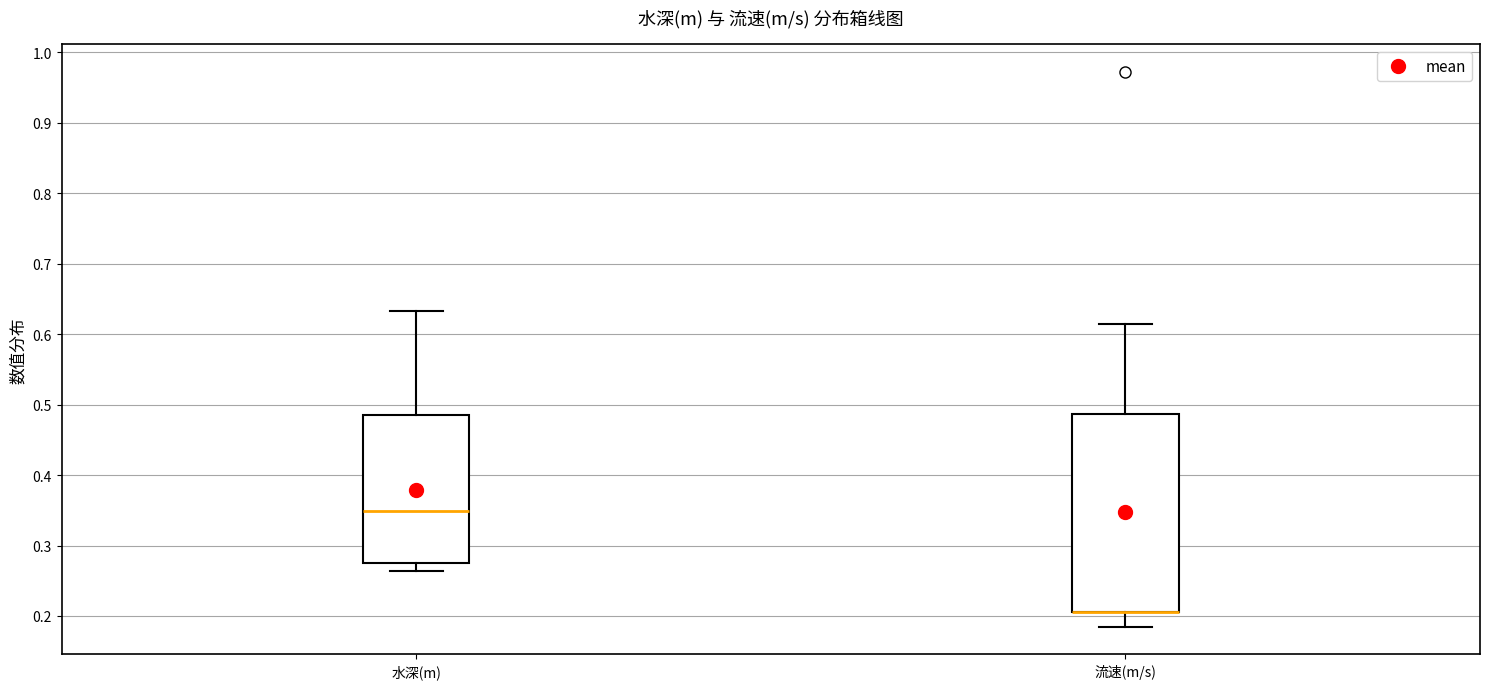

Where is the upper edge of the box for 水深(m) on the y-axis? The values are not printed on the chart, so give them approximately, as read against the axis.

0.49